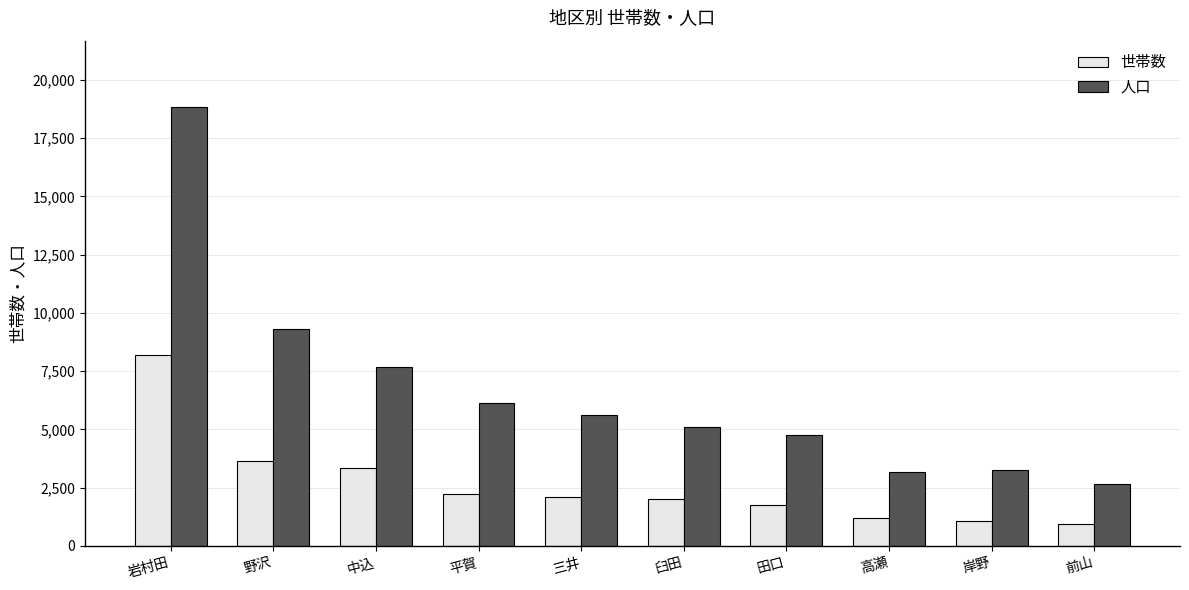

The value of 世帯数 at 田口 is 860. True or false?

False